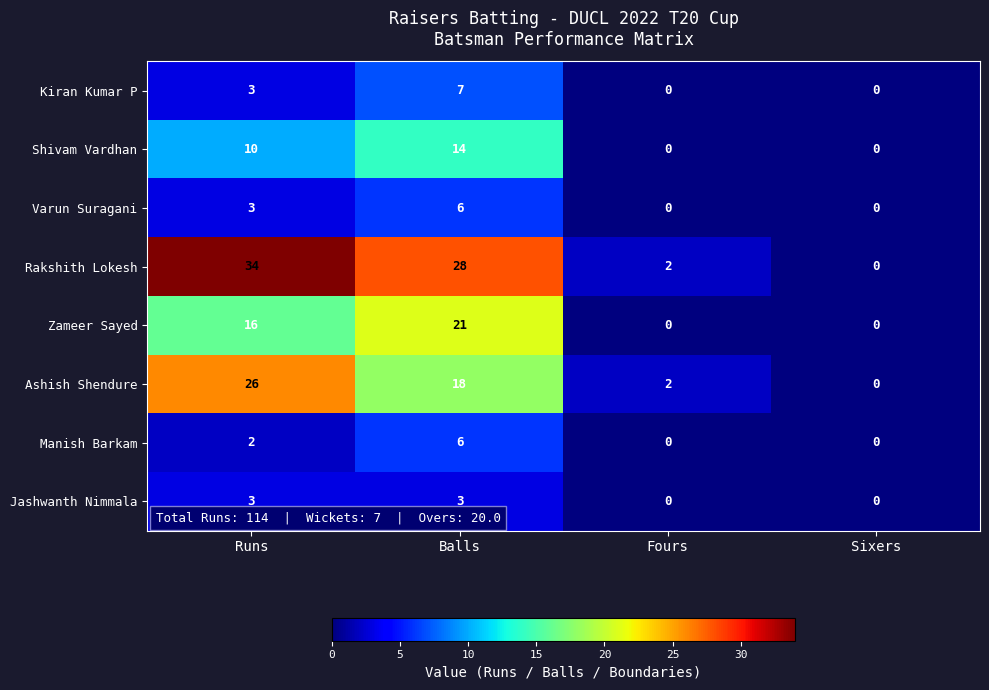

What is the greatest value displayed?

34